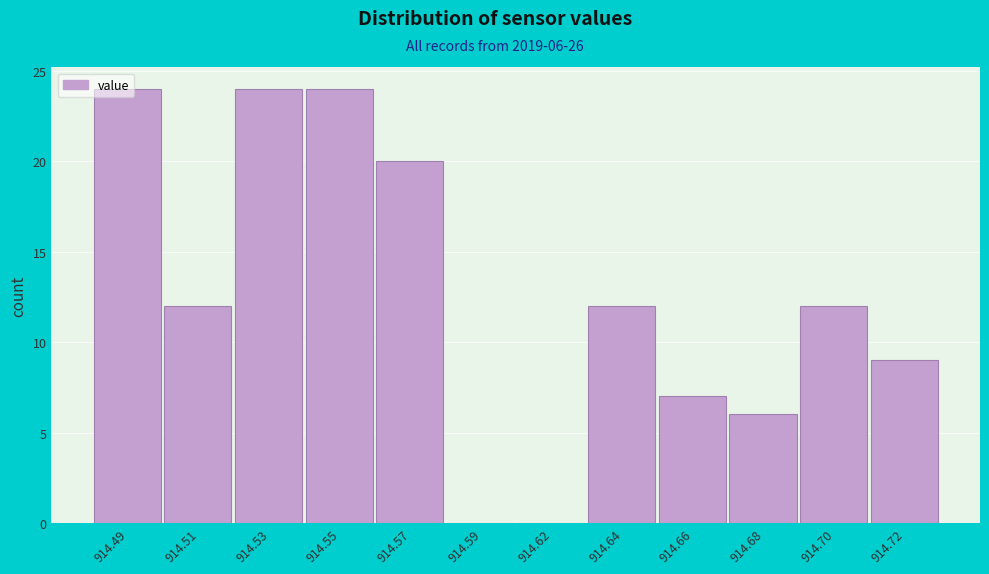

What is the maximum value shown in the chart?

24